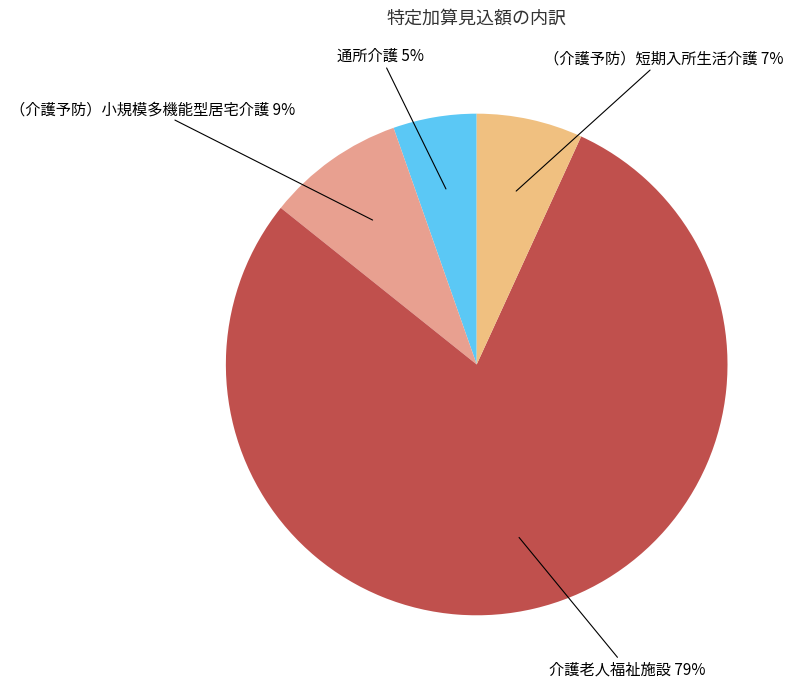

How many segments does this pie chart have?

4